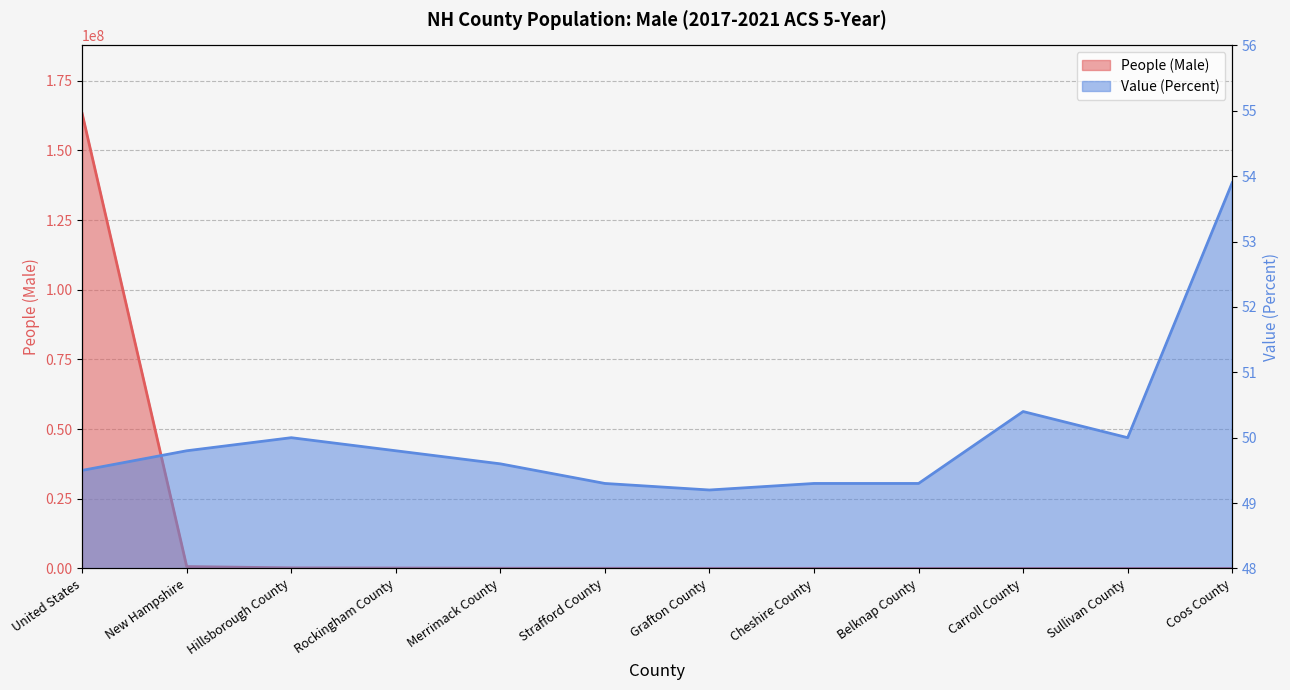

True or false: Value (Percent) and People (Male) intersect in this chart.

False